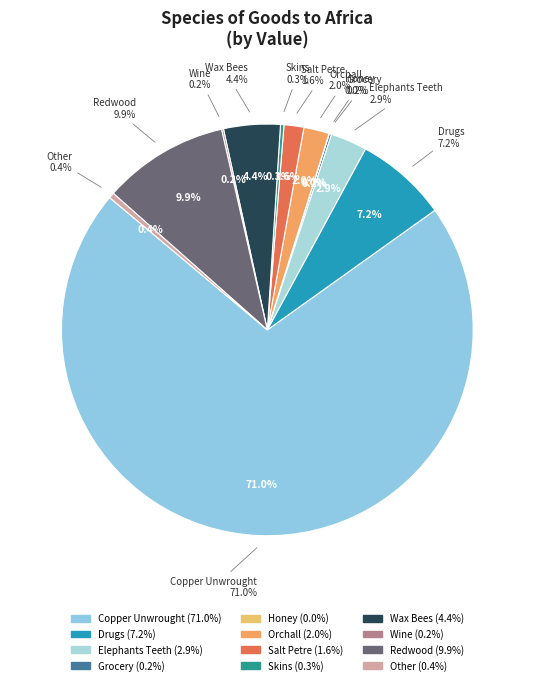

Is it true that Elephants Teeth is 3% of the pie?

True